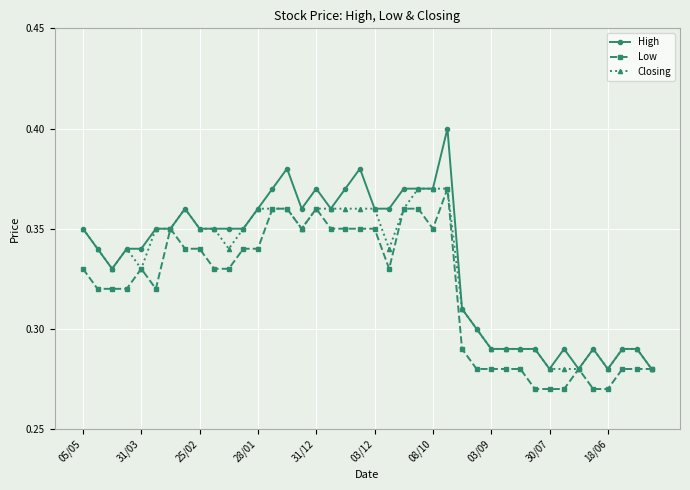

Count the Closing values in the range 0 to 1.

40